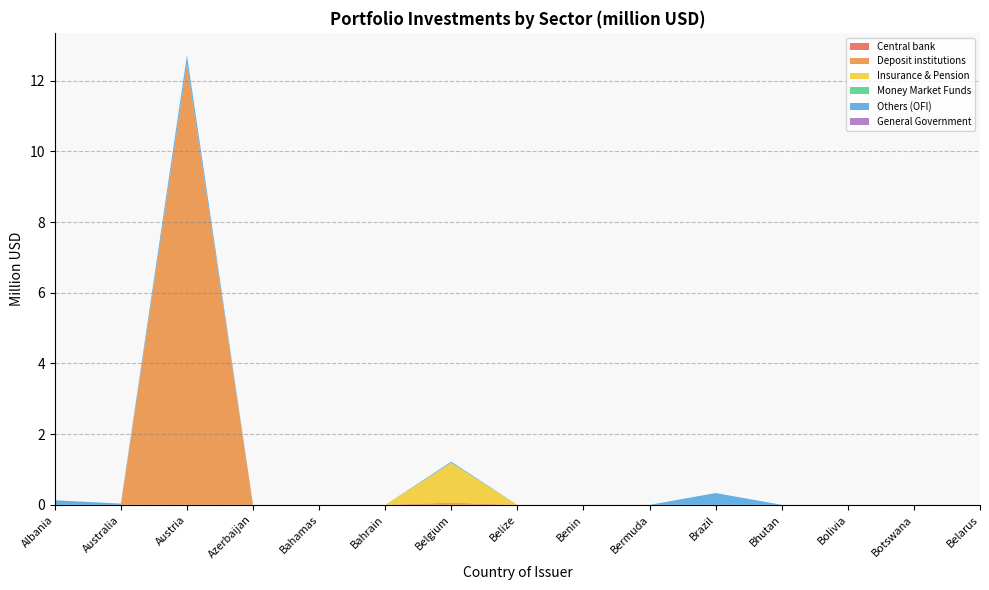

Reading left to right, what are all the values shown in this chart?

Central bank: 0.0	0.0	0.0	0.0	0.0	0.0	0.0	0.0	0.0	0.0	0.0	0.0	0.0	0.0	0.0
Deposit institutions: 0.0	0.0	12.5	0.0	0.0	0.0	0.1	0.0	0.0	0.0	0.0	0.0	0.0	0.0	0.0
Insurance & Pension: 0.0	0.0	0.0	0.0	0.0	0.0	1.1	0.0	0.0	0.0	0.0	0.0	0.0	0.0	0.0
Money Market Funds: 0.0	0.0	0.0	0.0	0.0	0.0	0.0	0.0	0.0	0.0	0.0	0.0	0.0	0.0	0.0
Others (OFI): 0.1	0.0	0.2	0.0	0.0	0.0	0.0	0.0	0.0	0.0	0.3	0.0	0.0	0.0	0.0
General Government: 0.0	0.0	0.0	0.0	0.0	0.0	0.0	0.0	0.0	0.0	0.0	0.0	0.0	0.0	0.0